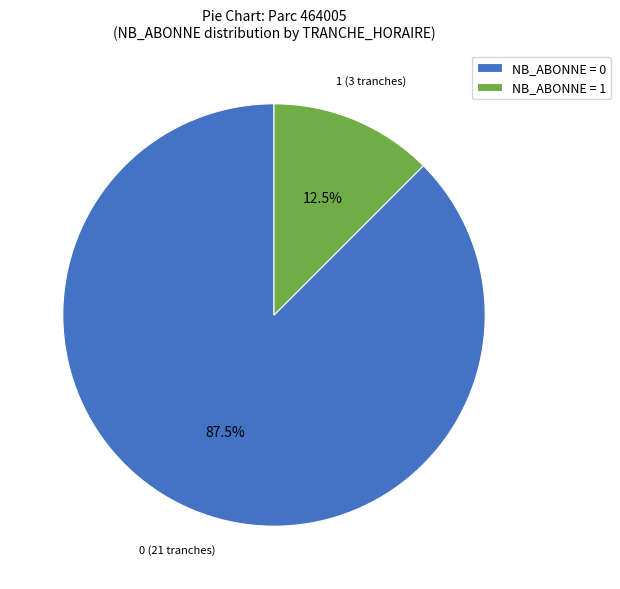

Which has a higher value, NB_ABONNE = 0 or NB_ABONNE = 1?

NB_ABONNE = 0